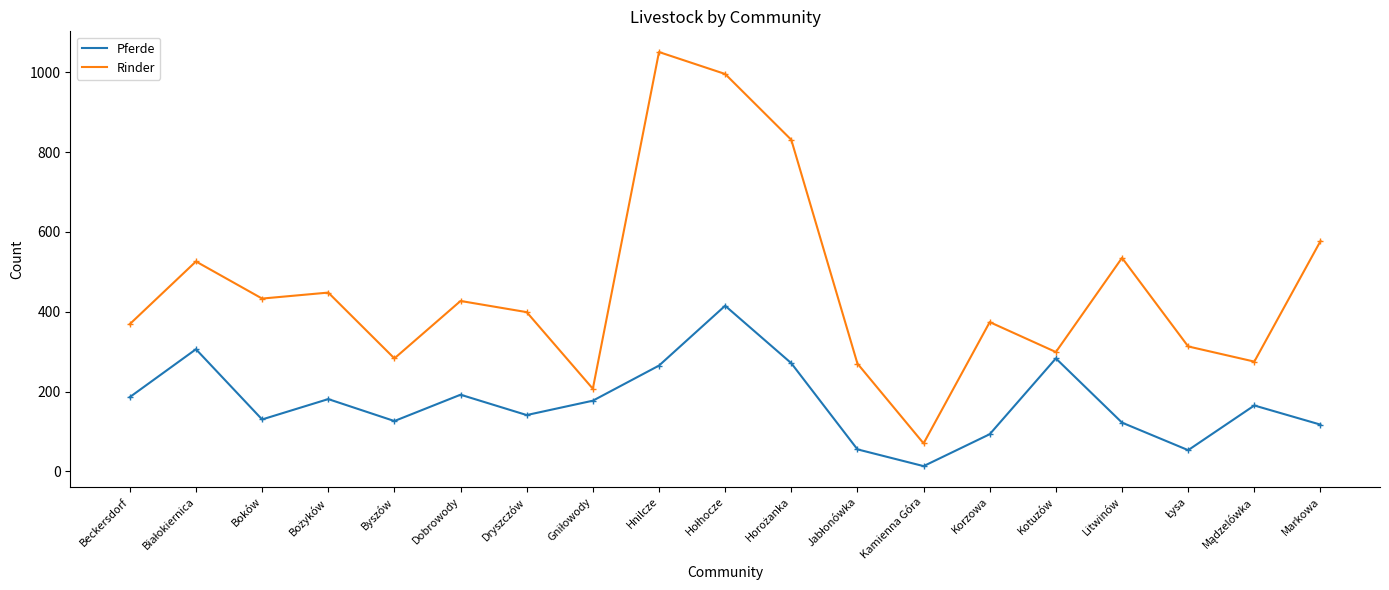

Which label corresponds to the largest value in the chart?

Hnilcze